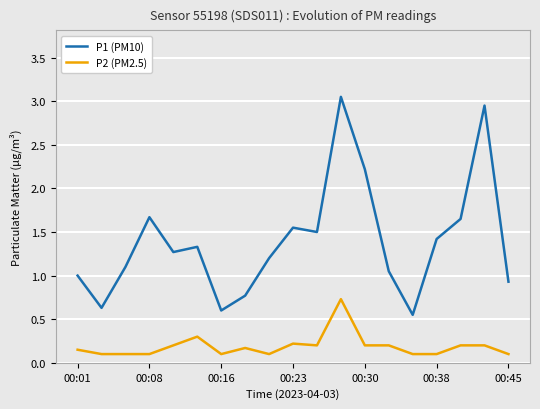

What is the difference between the maximum and minimum values in the P1 (PM10) series?

2.5